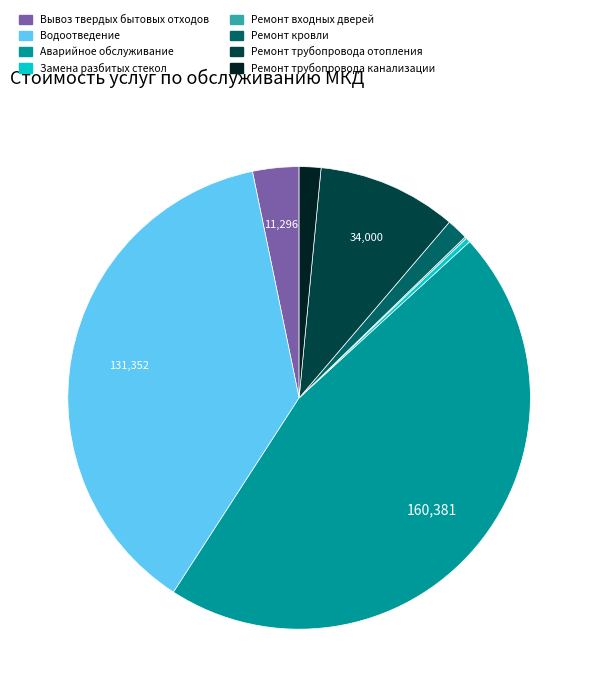

Is the sum of Замена разбитых стекол and Аварийное обслуживание greater than half?

No